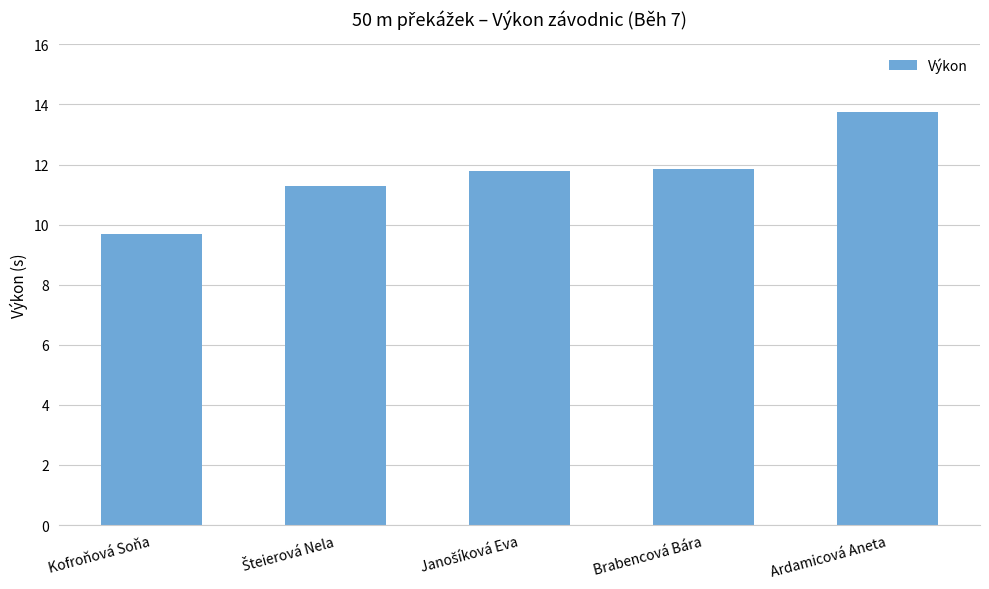

What is the difference between the maximum and second lowest values?

2.5